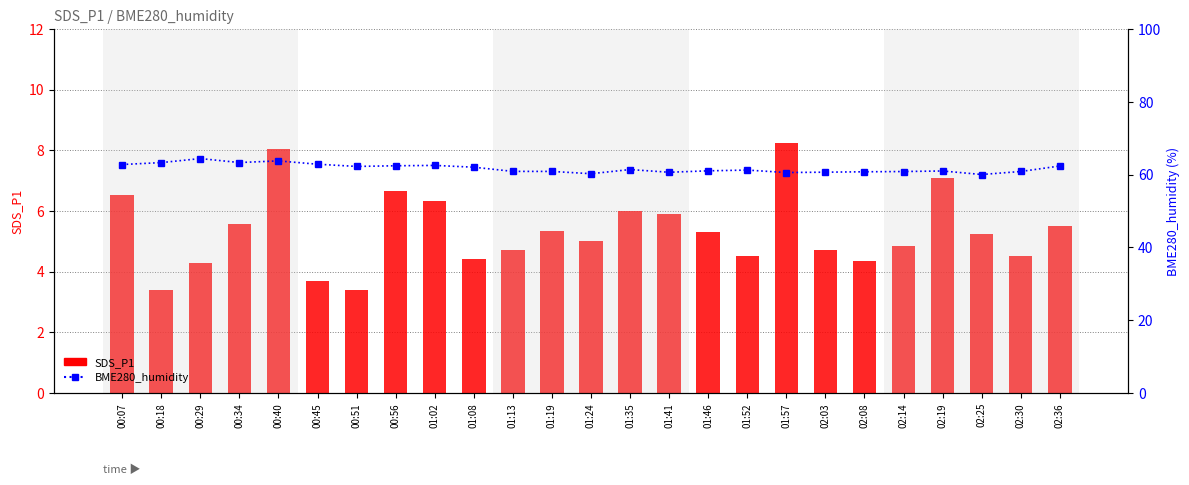

Is the value of BME280_humidity at 02:25 greater than the value of SDS_P1 at 02:19?

Yes